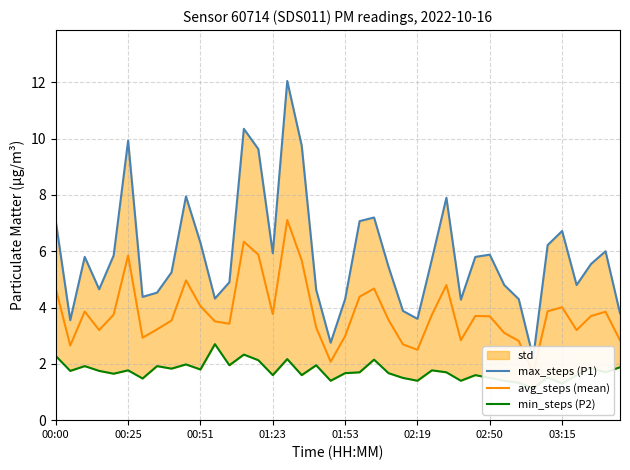

Which series has the largest range (max minus min)?

max_steps (P1)